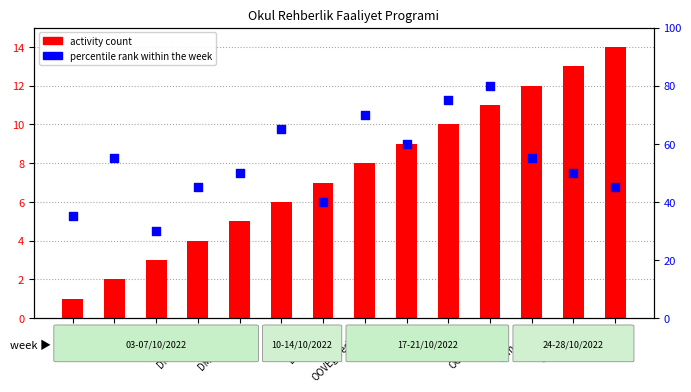

What are all the series names shown in the legend?

activity count, percentile rank within the week